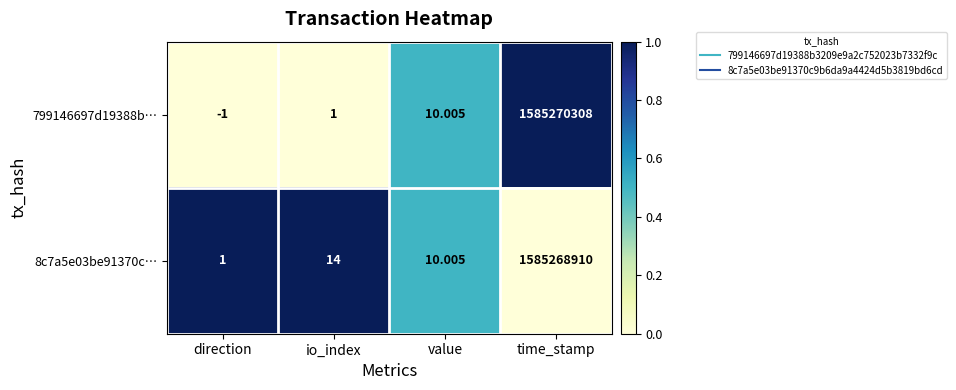

At which label does 799146697d19388b… first exceed 10?

value